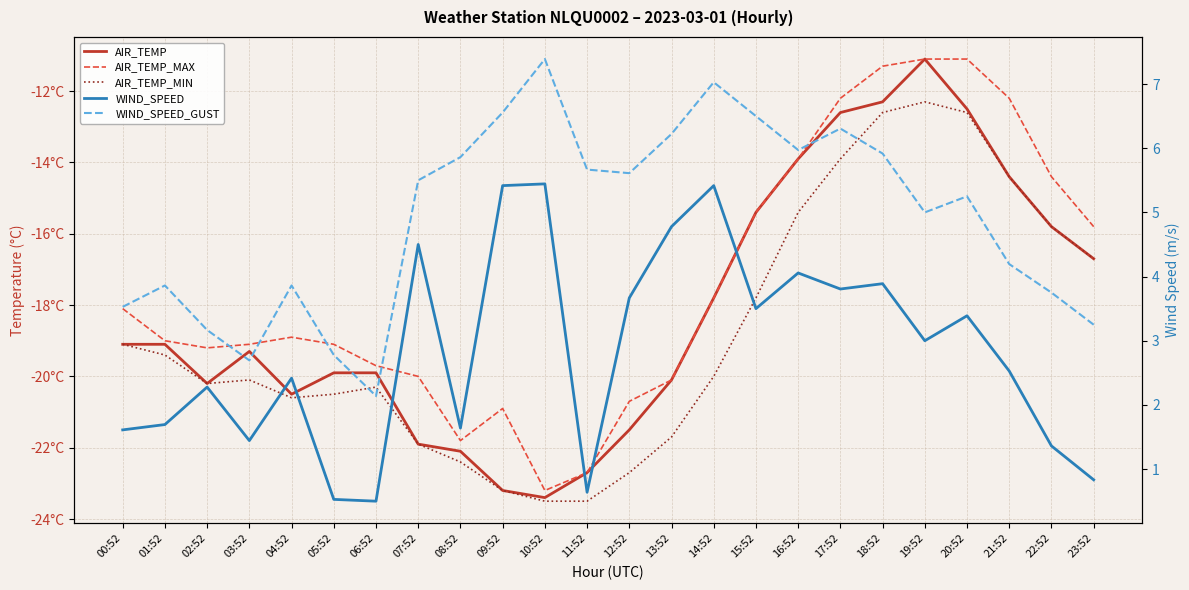

Which series has the largest total across all categories?

WIND_SPEED_GUST